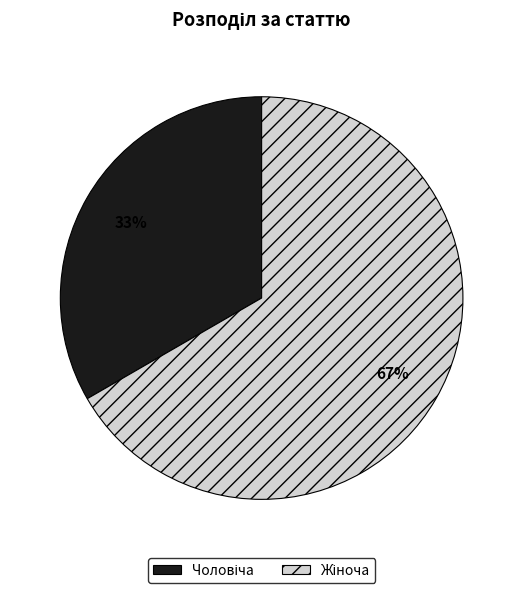

Is there a majority slice in this chart?

Yes